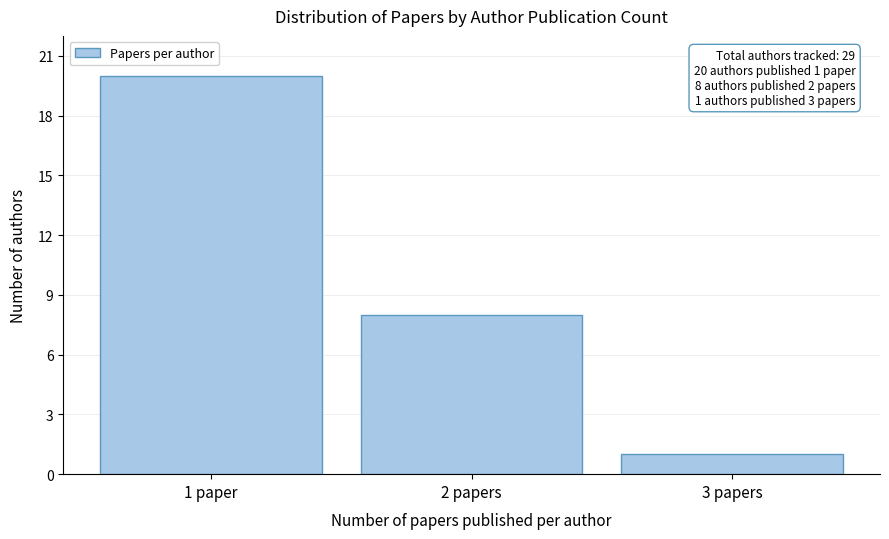

Reading left to right, extract all data points from this chart.

20	8	1